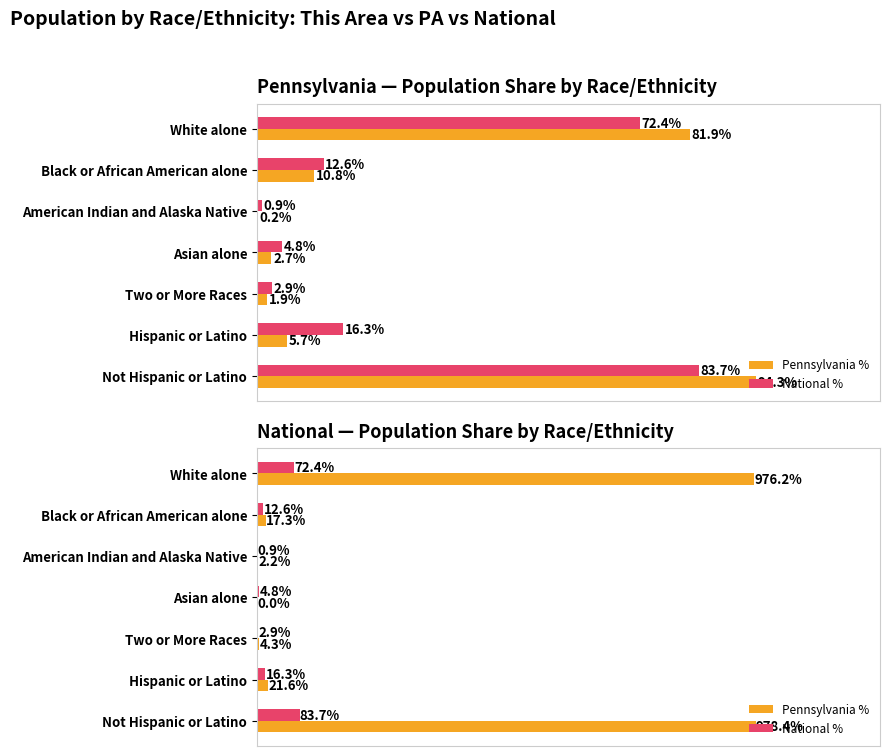

Are the bars grouped side by side (vs. stacked)?

Yes